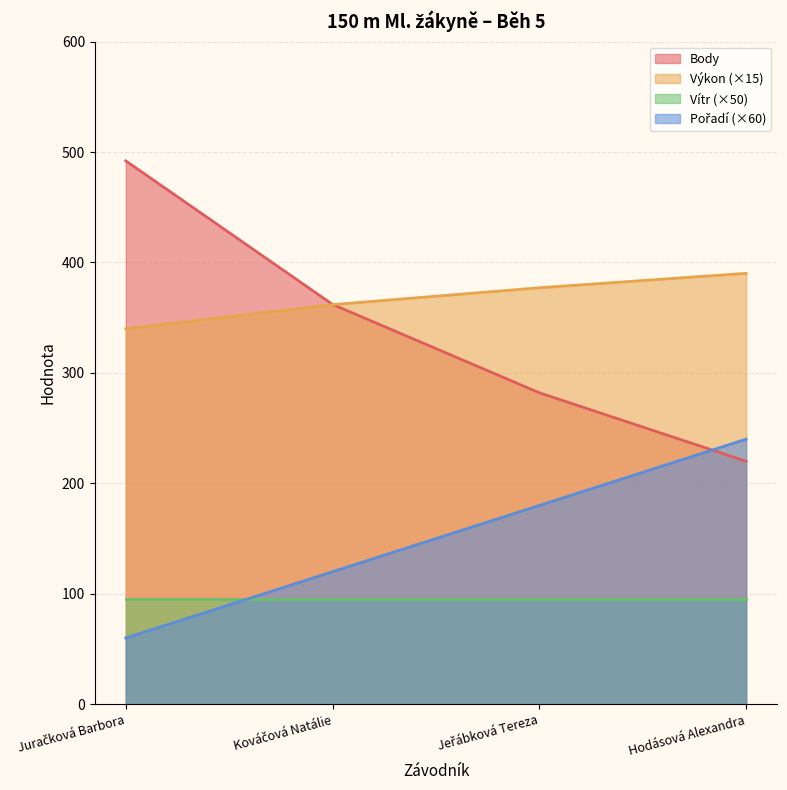

What is the lowest value of the Body series?

220.0